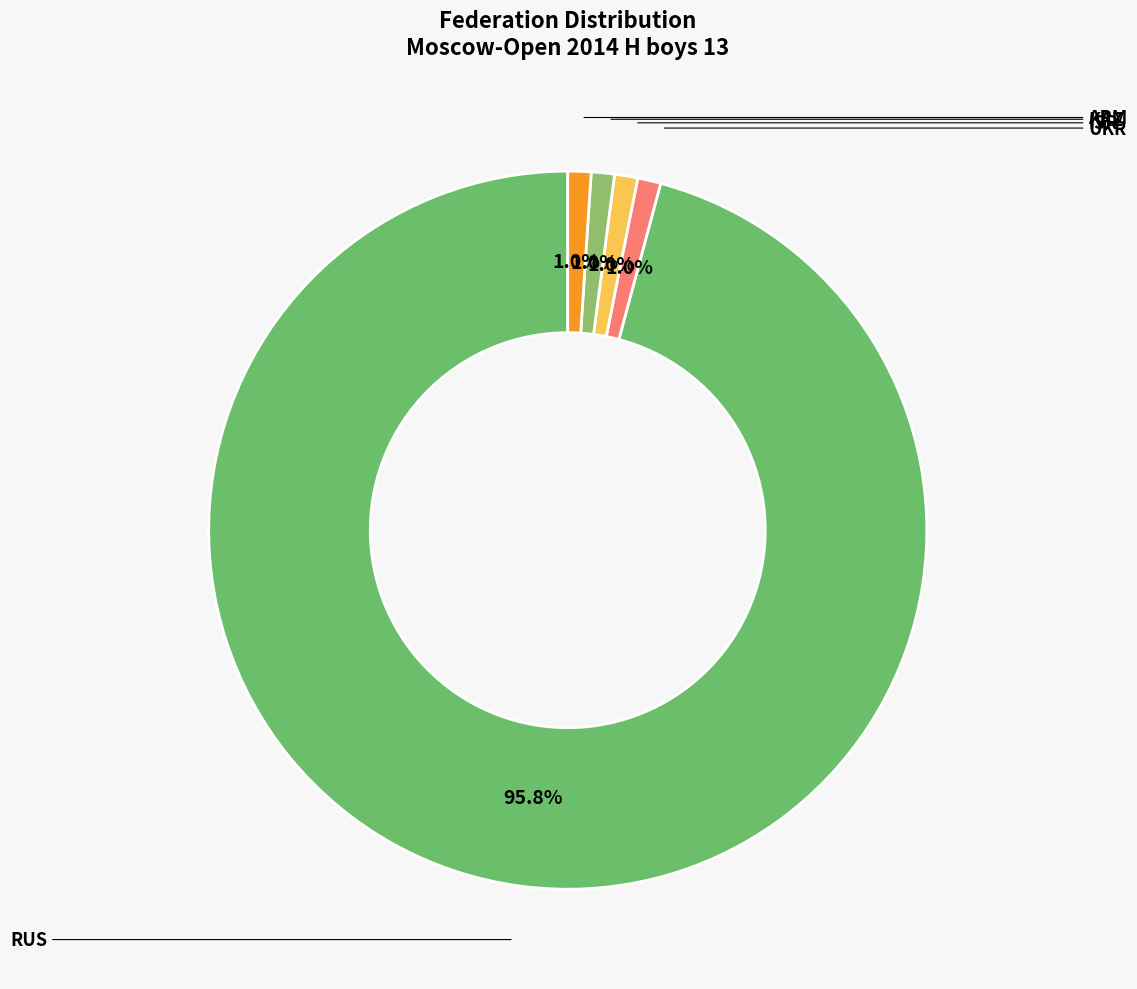

Does any single category account for the majority?

Yes